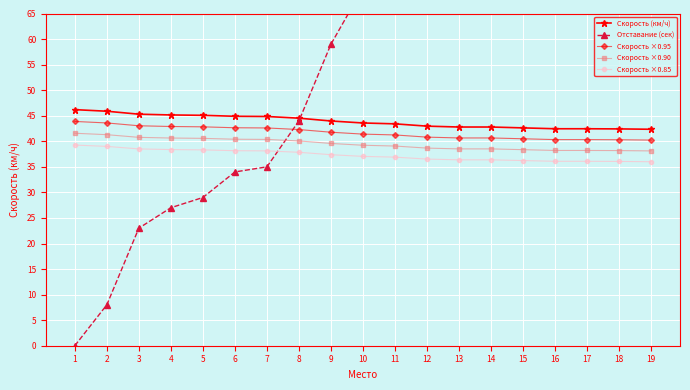

What is the difference between the maximum and minimum values in the Скорость ×0.95 series?

3.6